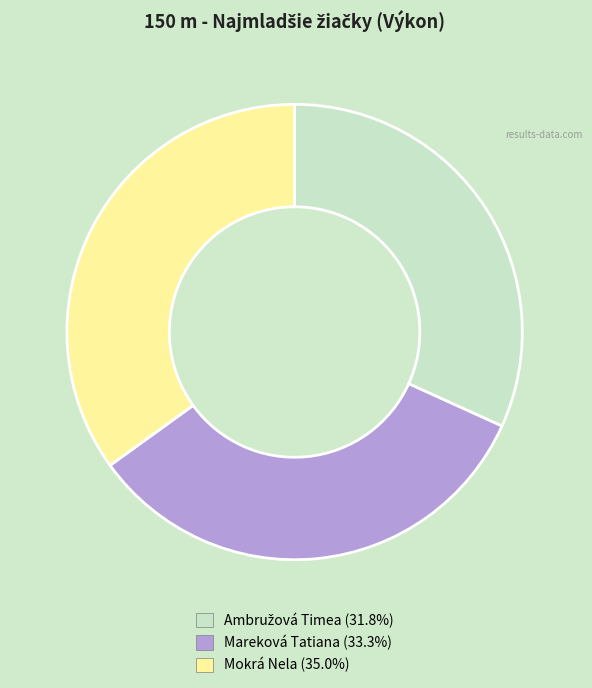

Combined, do Mareková Tatiana (33.3%) and Mokrá Nela (35.0%) account for over 50%?

Yes